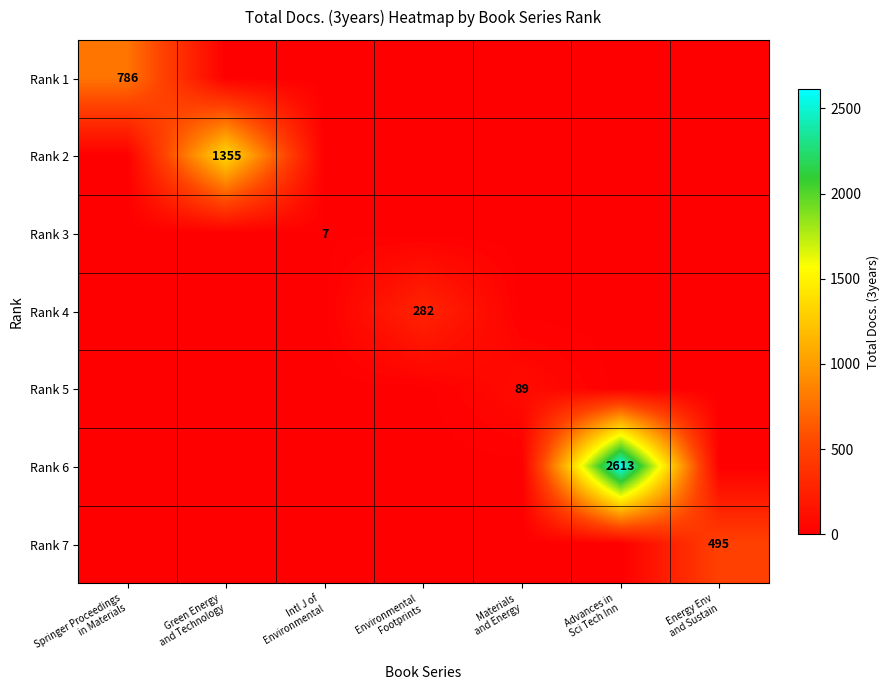

True or false: Rank 5 has a value of 42 at Intl J of Environmental.

False